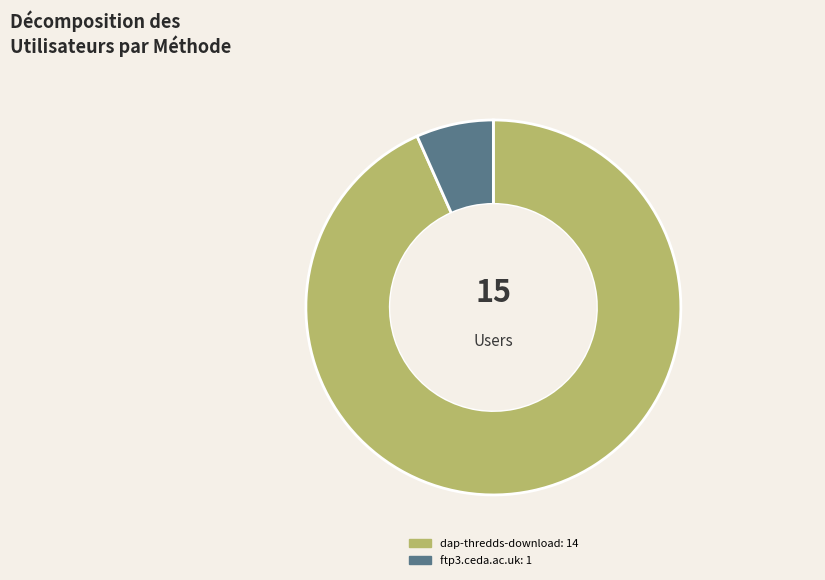

Which category has the biggest portion of the pie?

dap-thredds-download